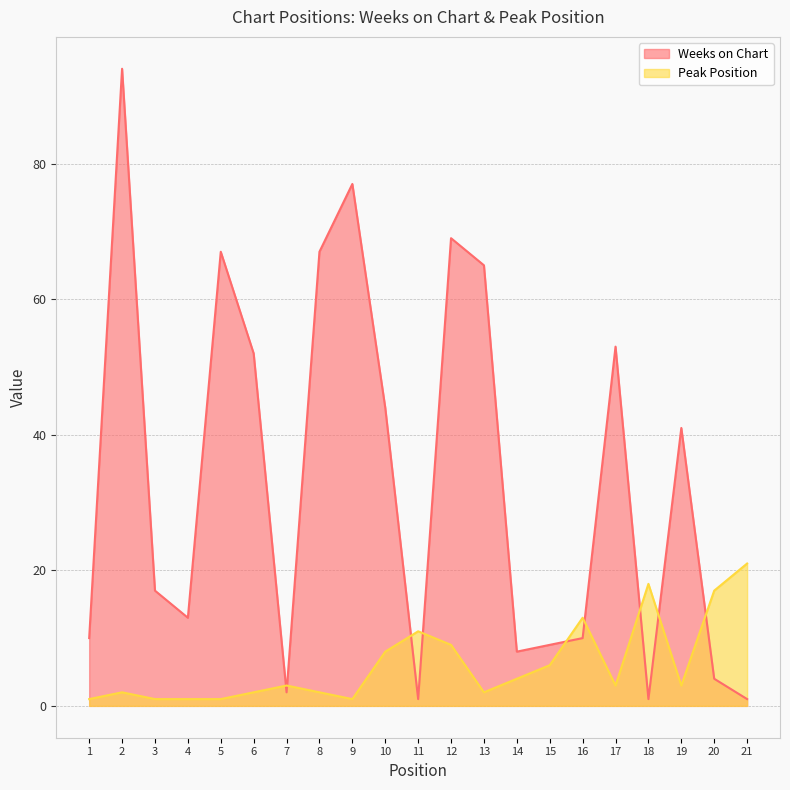

Reading right to left, what are all the values shown in this chart?

Weeks on Chart: 1	4	41	1	53	10	9	8	65	69	1	44	77	67	2	52	67	13	17	94	10
Peak Position: 21	17	3	18	3	13	6	4	2	9	11	8	1	2	3	2	1	1	1	2	1